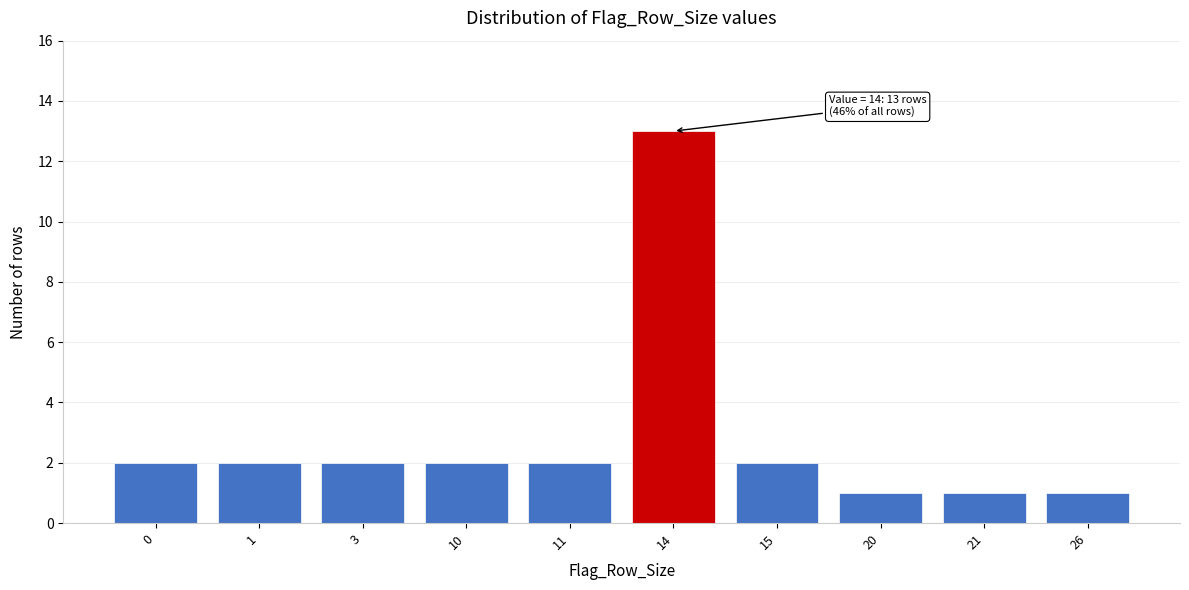

Reading left to right, transcribe all the data shown in this chart.

2	2	2	2	2	13	2	1	1	1